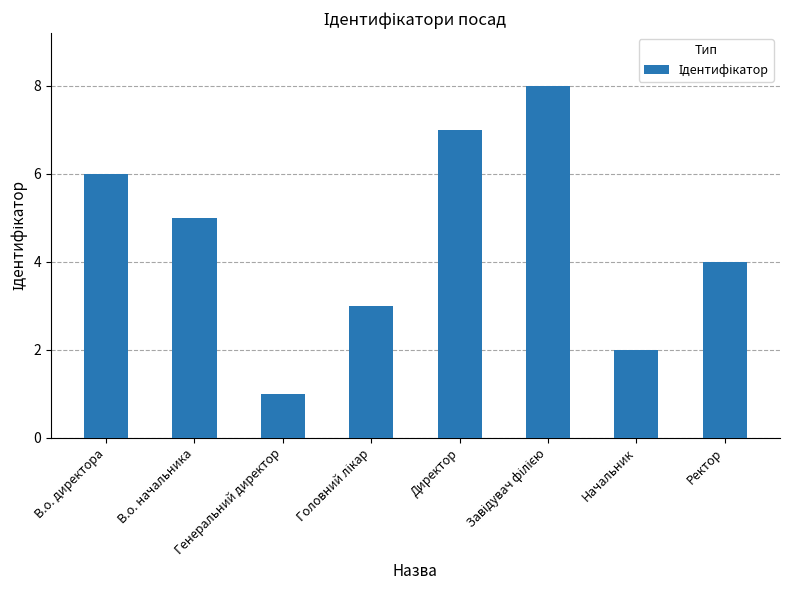

What is the difference between the maximum and second lowest values?

6